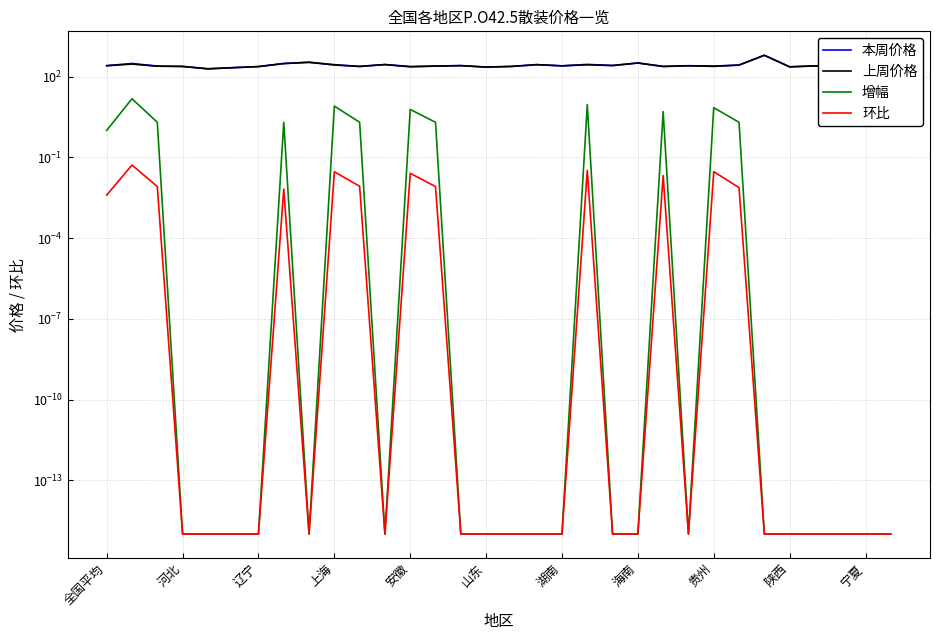

Rank the categories by 本周价格 value from lowest to highest.

安徽, 山东, 15, 12, 27, 30, 湖南, 22, 宁夏, 上海, 16, 辽宁, 29, 13, 24, 28, 18, 23, 全国平均, 14, 20, 25, 陕西, 17, 11, 19, 河北, 海南, 31, 21, 贵州, 26